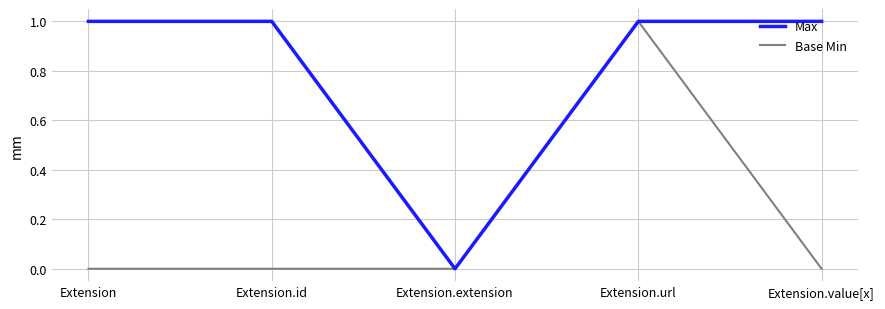

Count the Base Min values in the range 0 to 1.

5